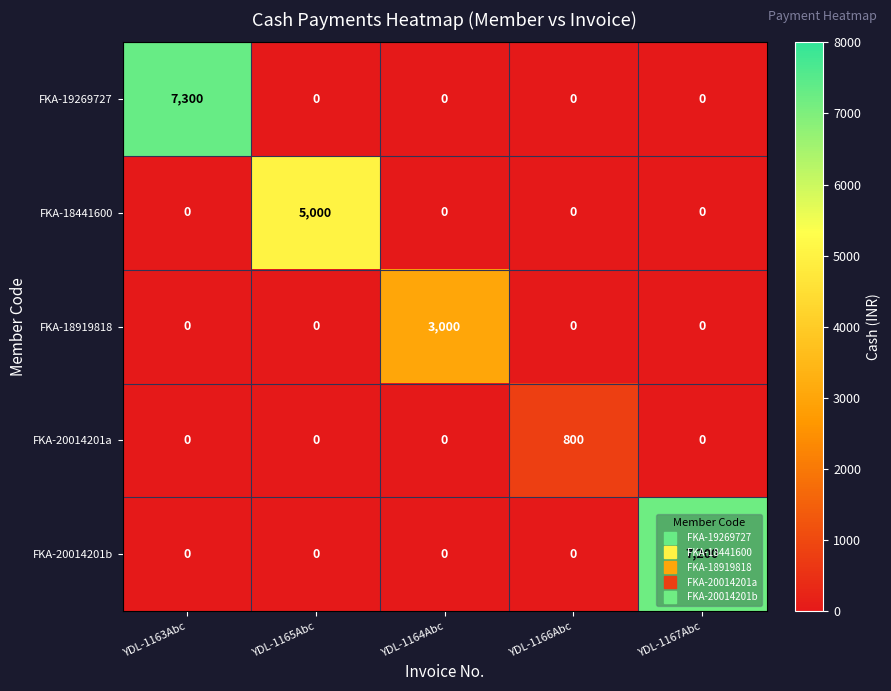

What is the greatest value displayed?

7300